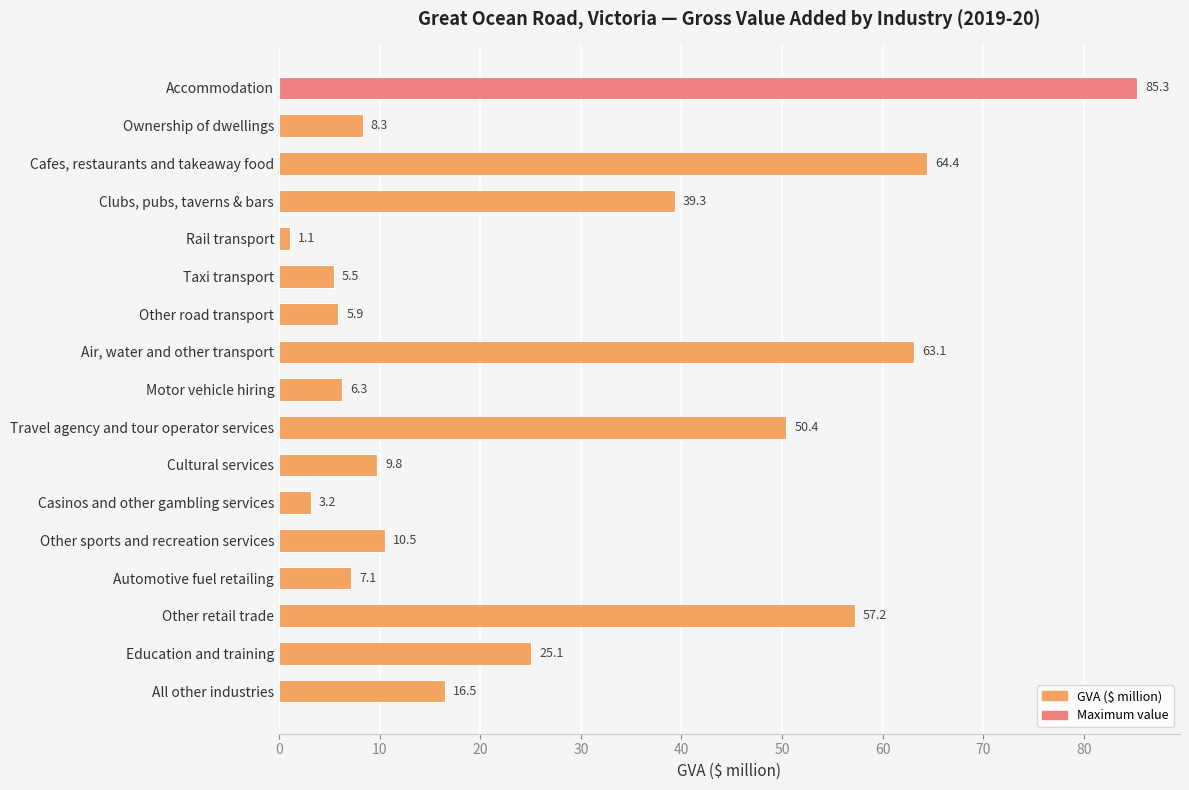

Rank the categories by value from highest to lowest.

Accommodation, Cafes, restaurants and takeaway food, Air, water and other transport, Other retail trade, Travel agency and tour operator services, Clubs, pubs, taverns & bars, Education and training, All other industries, Other sports and recreation services, Cultural services, Ownership of dwellings, Automotive fuel retailing, Motor vehicle hiring, Other road transport, Taxi transport, Casinos and other gambling services, Rail transport